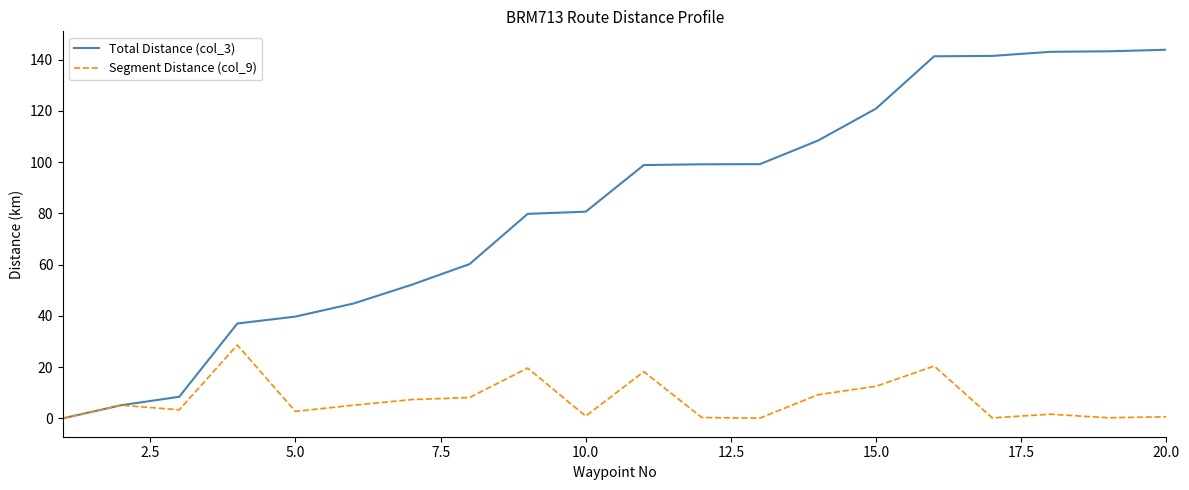

What is the maximum value for Segment Distance (col_9)?

28.6